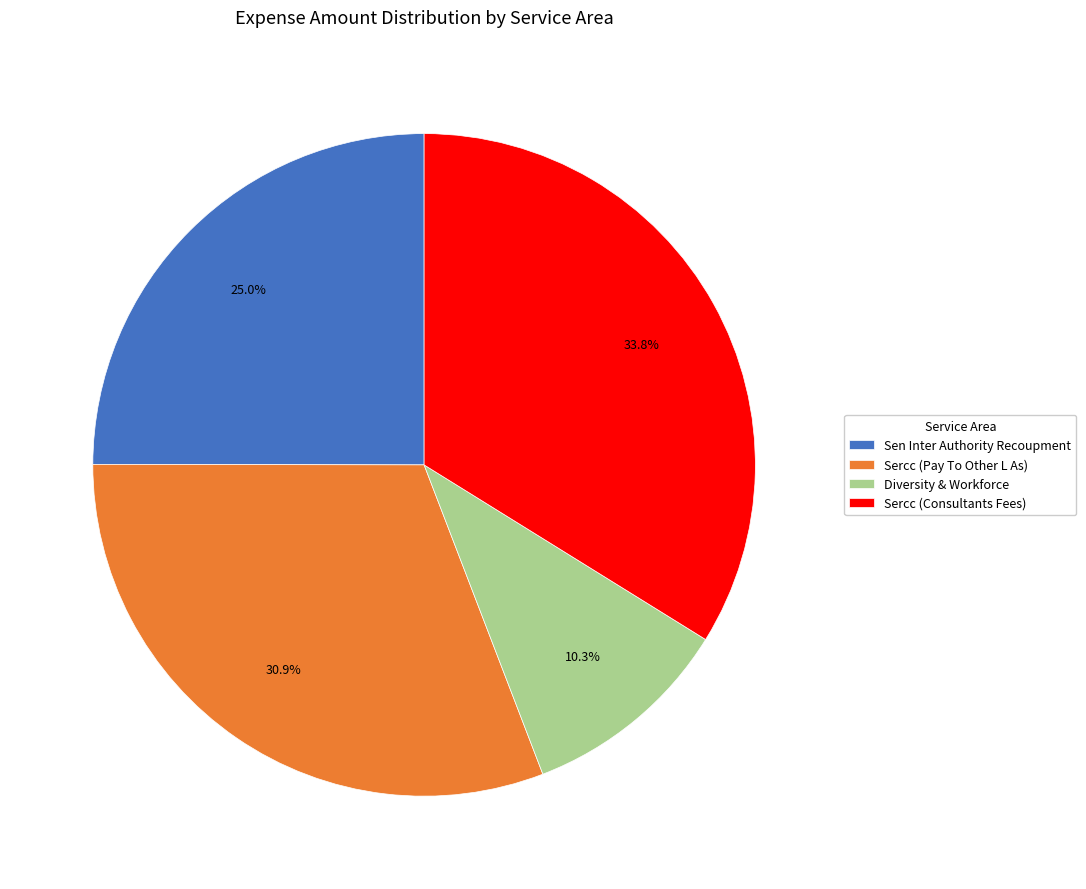

To the nearest percent, what percentage of the pie is Sercc (Pay To Other L As)?

31%